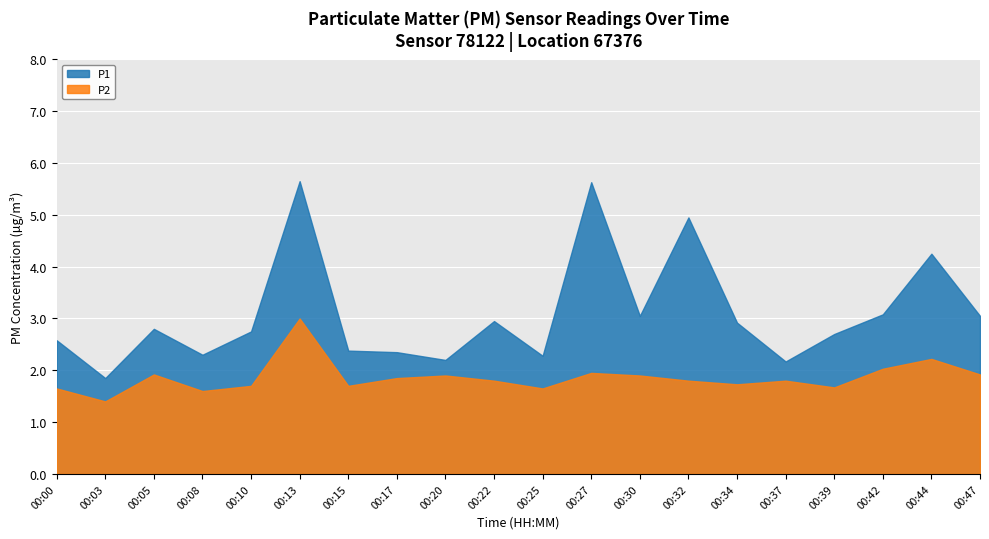

Reading left to right, list all the values displayed in this chart.

P1: 00:00=2.6	00:03=1.9	00:05=2.8	00:08=2.3	00:10=2.8	00:13=5.7	00:15=2.4	00:17=2.4	00:20=2.2	00:22=3.0	00:25=2.3	00:27=5.6	00:30=3.0	00:32=5.0	00:34=2.9	00:37=2.2	00:39=2.7	00:42=3.1	00:44=4.2	00:47=3.0
P2: 00:00=1.6	00:03=1.4	00:05=1.9	00:08=1.6	00:10=1.7	00:13=3.0	00:15=1.7	00:17=1.9	00:20=1.9	00:22=1.8	00:25=1.6	00:27=1.9	00:30=1.9	00:32=1.8	00:34=1.7	00:37=1.8	00:39=1.7	00:42=2.0	00:44=2.2	00:47=1.9